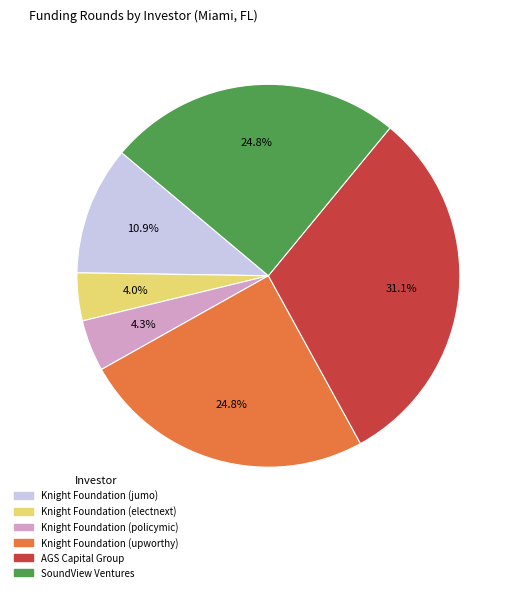

Count the number of slices in the pie.

6